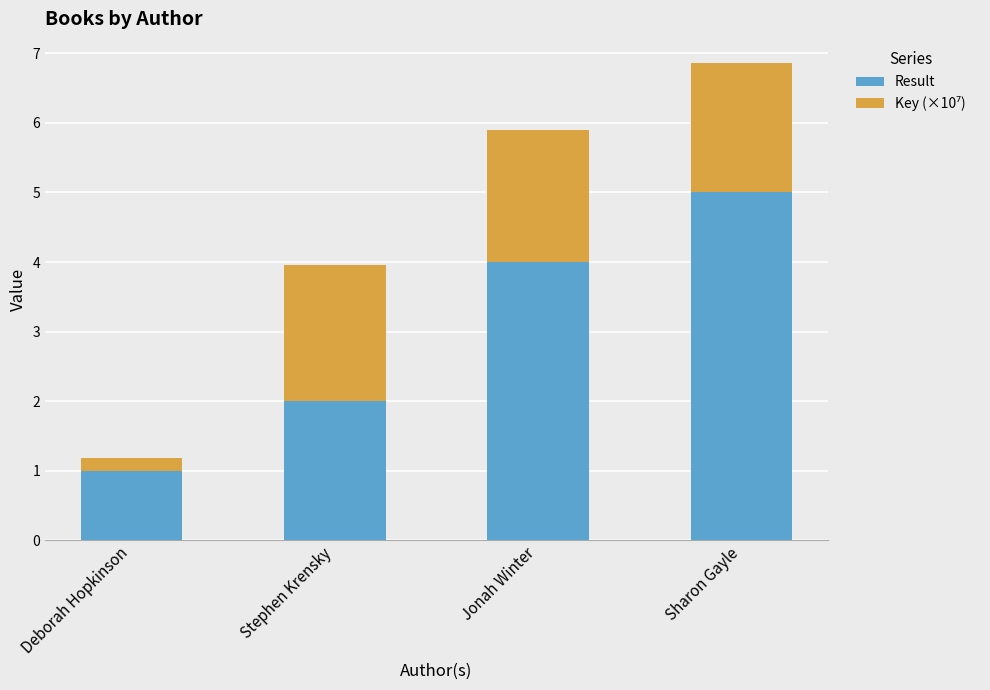

The value of Result at Stephen Krensky is 0.9. True or false?

False